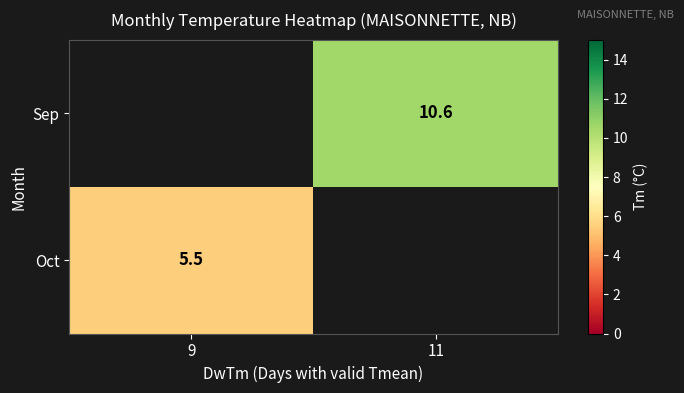

What is the minimum value shown in the chart?

5.5